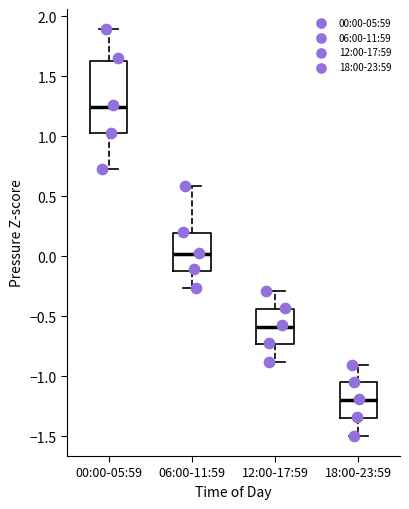

Where is the upper edge of the box for 06:00-11:59 on the y-axis? The values are not printed on the chart, so give them approximately, as read against the axis.

0.20